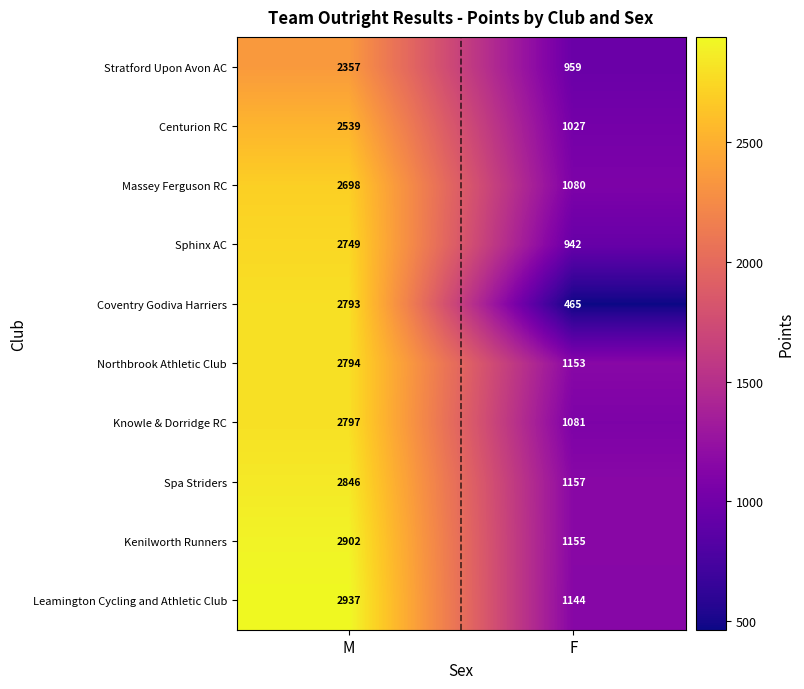

Which category has the lowest value across all series?

F